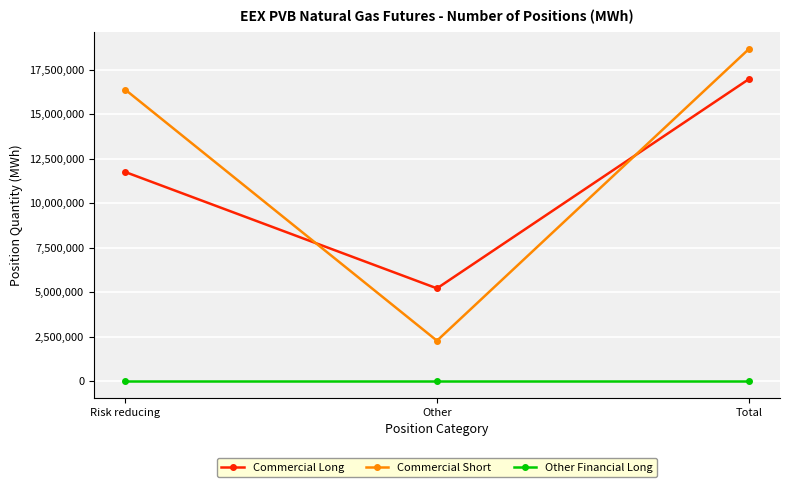

Reading right to left, transcribe all the data shown in this chart.

Commercial Long: Total=16960360	Other=5211500	Risk reducing=11748860
Commercial Short: Total=18648640	Other=2271630	Risk reducing=16377010
Other Financial Long: Total=0	Other=0	Risk reducing=0